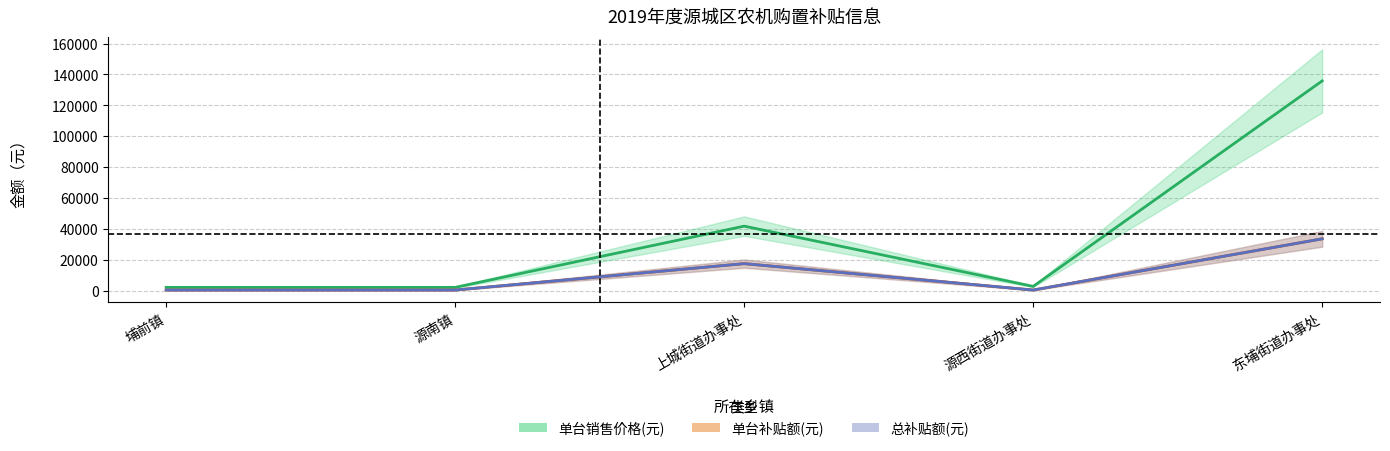

What is the approximate value of 总补贴额(元) at 上城街道办事处?

17770